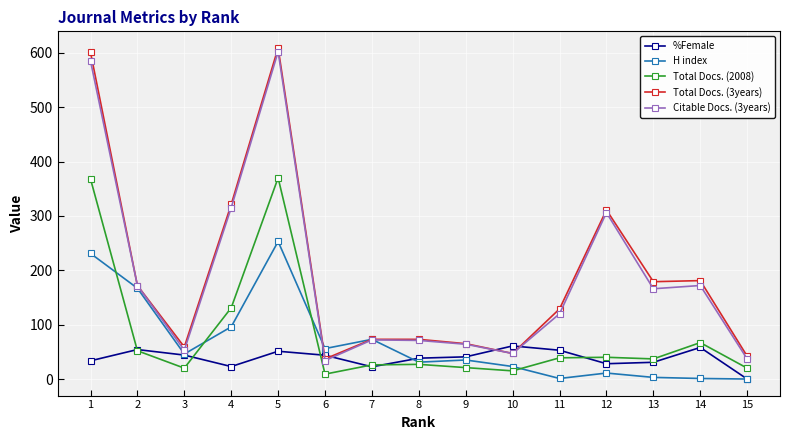

What is the spread (max minus min) of values at 10?

45.9